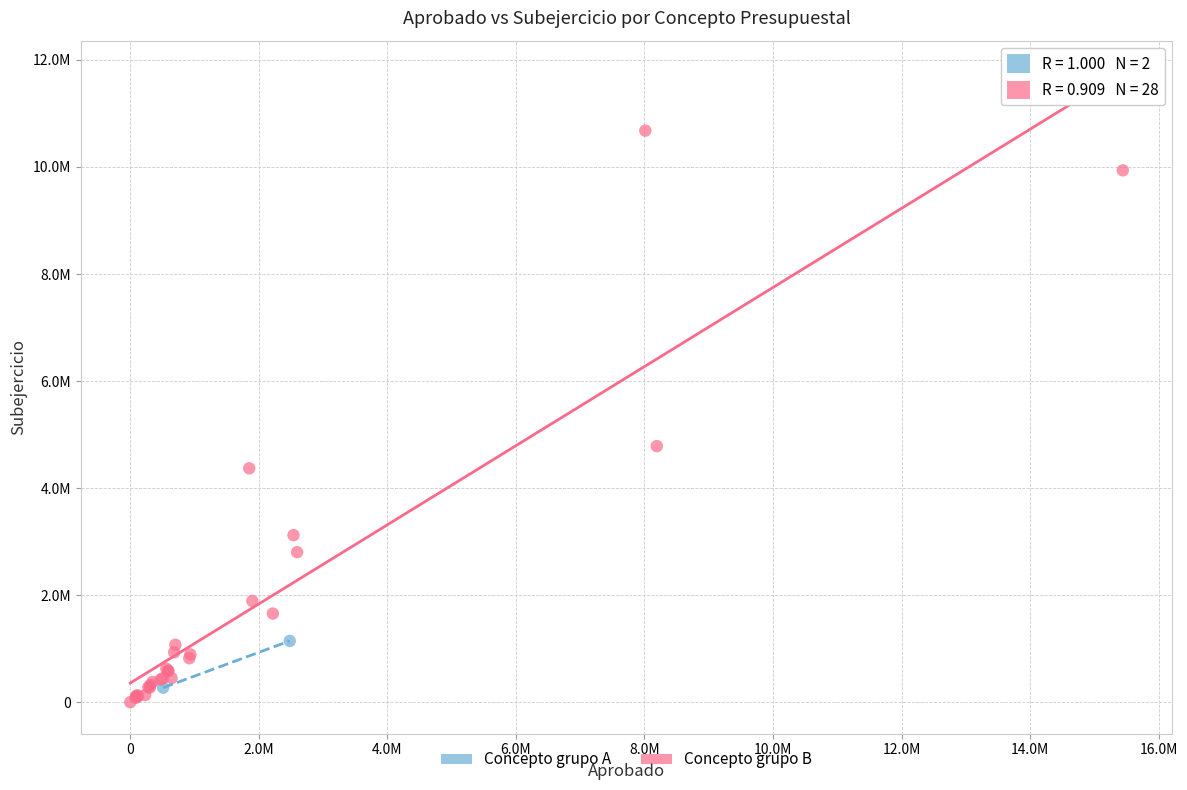

What are all the series names shown in the legend?

Concepto grupo A, Concepto grupo B